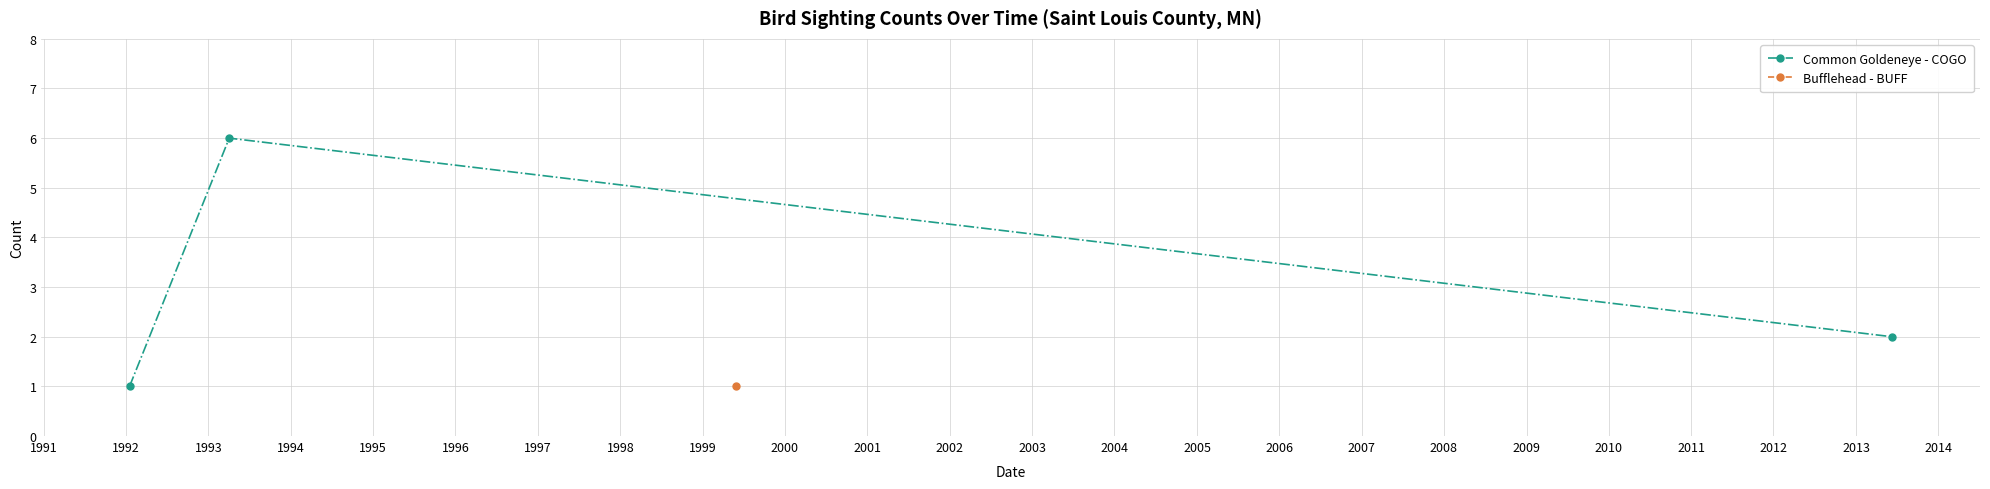

What is the highest value of the Common Goldeneye - COGO series?

6